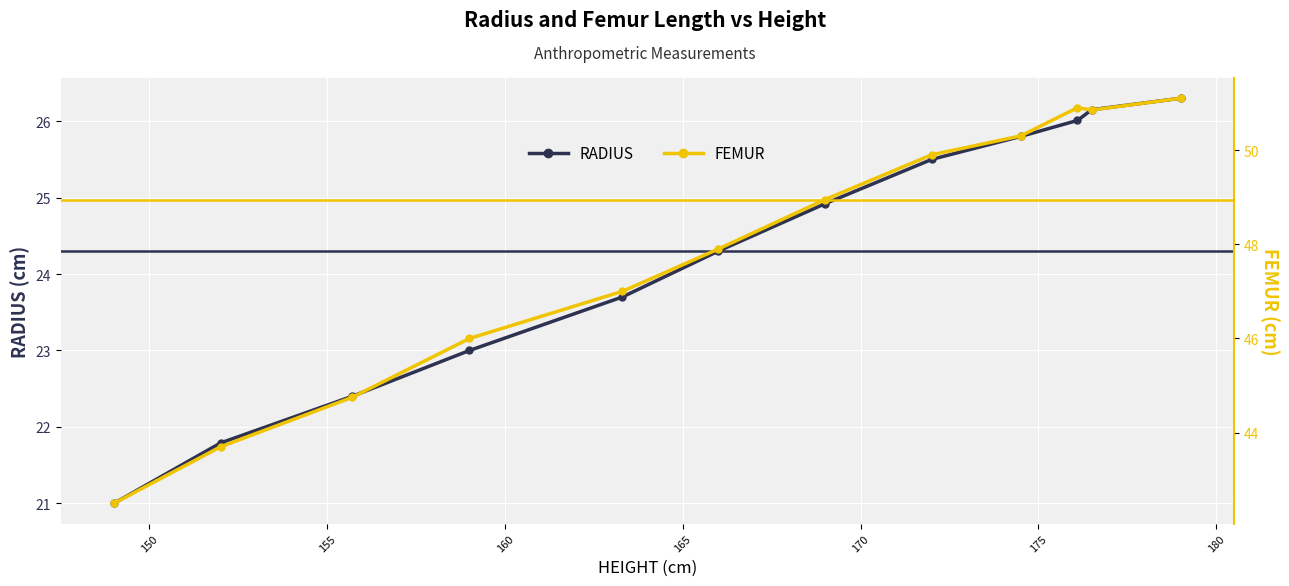

What is the value of the RADIUS point at the 9th from the left?

25.8